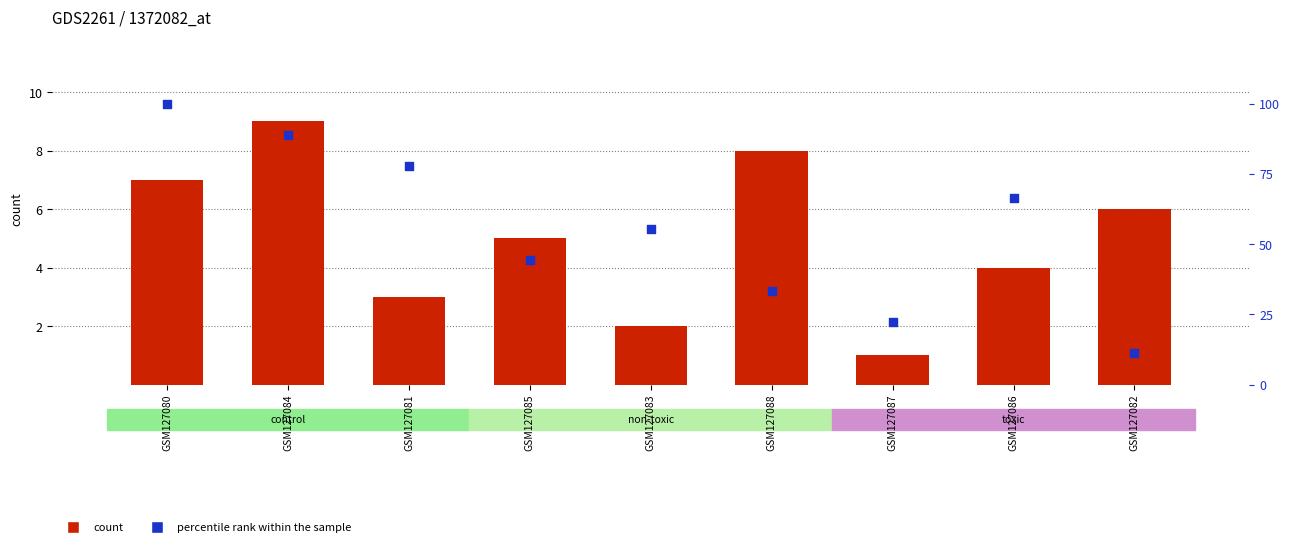

At which category is the sum across all series the highest?

GSM127080